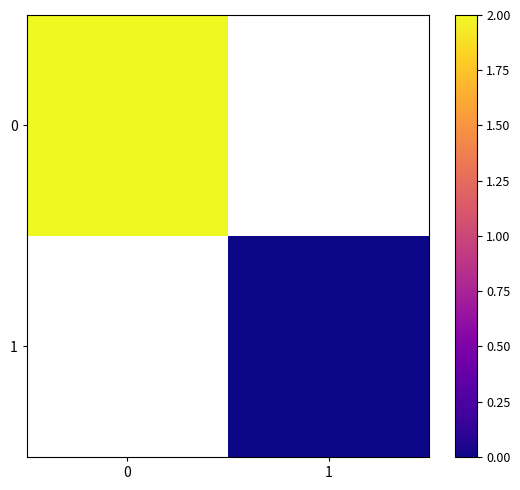

Is it true that row_1 equals 0.0 at 1?

True